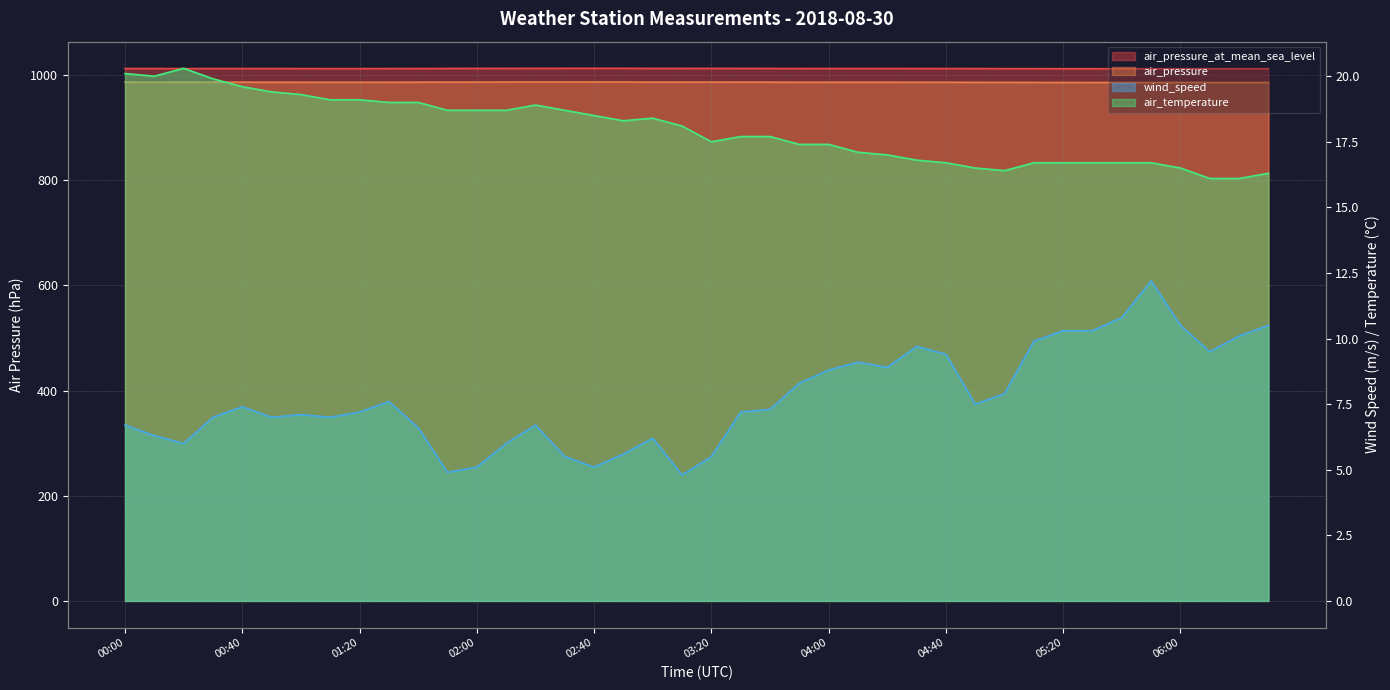

Which series has the largest total across all categories?

air_pressure_at_mean_sea_level